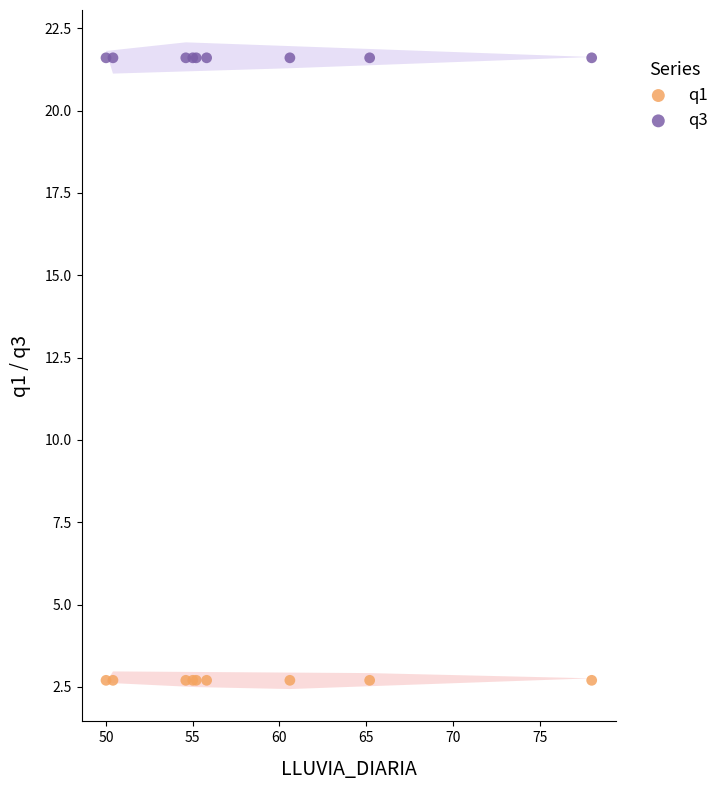

Which series contains the highest Y value?

q3